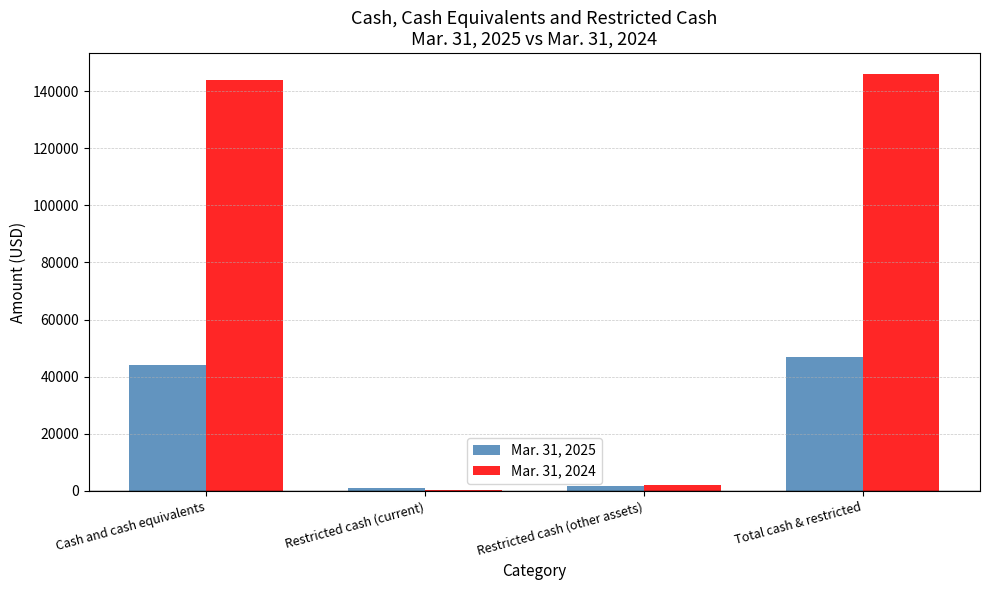

Is the value of Mar. 31, 2024 at Total cash & restricted greater than the value of Mar. 31, 2025 at Restricted cash (other assets)?

Yes